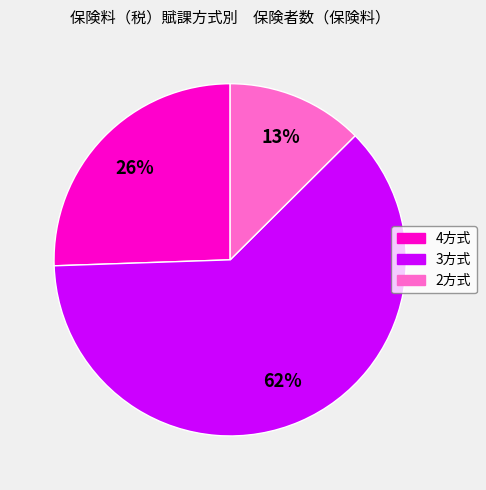

Is there a majority slice in this chart?

Yes